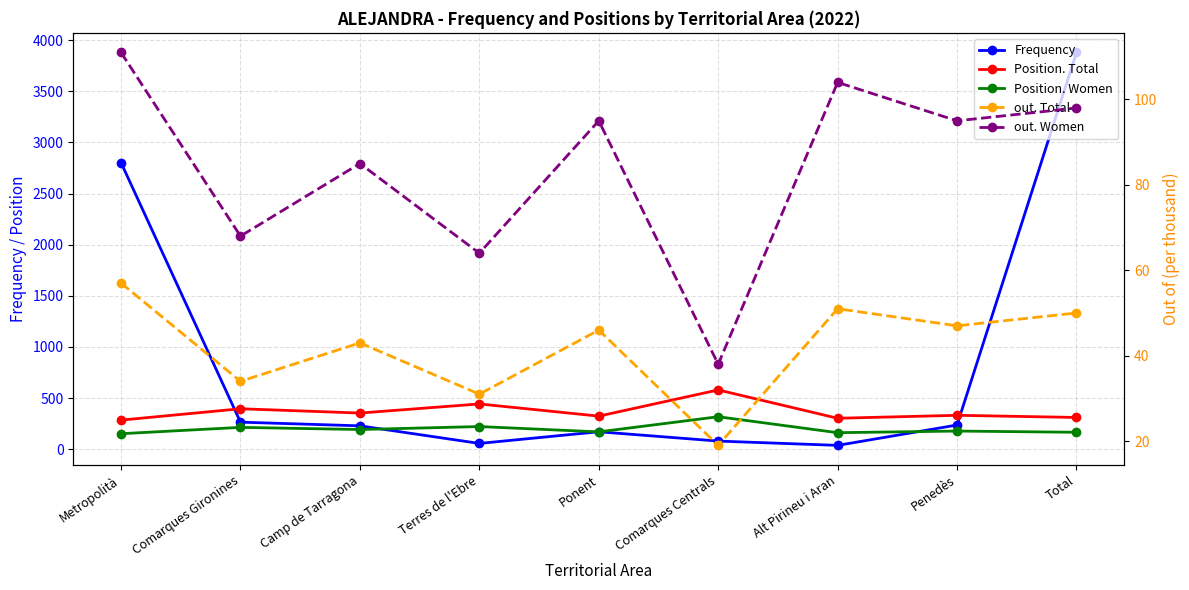

True or false: out. Total and Position. Women cross at least once.

False